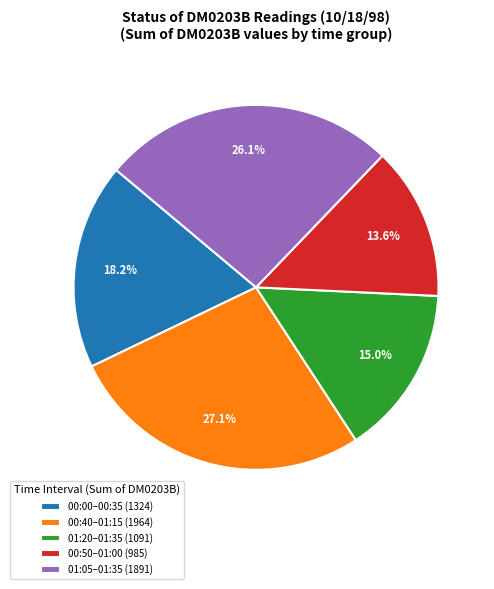

Do 00:00–00:35 (1324) and 01:20–01:35 (1091) together represent more than half of the pie?

No